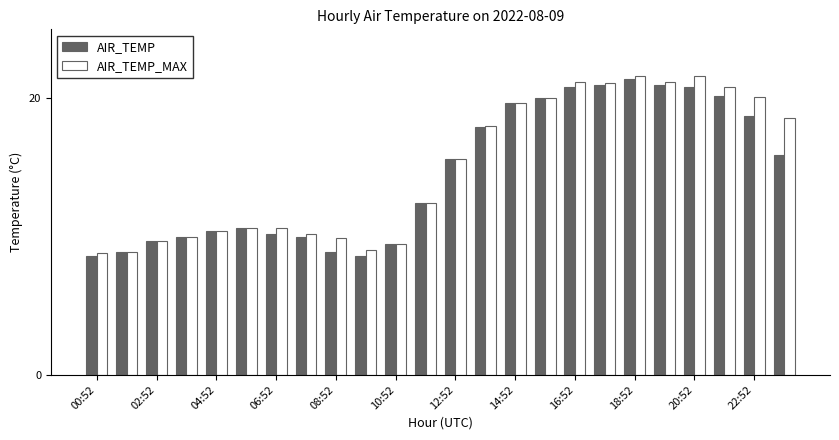

At how many categories does at least one series exceed 12?

13